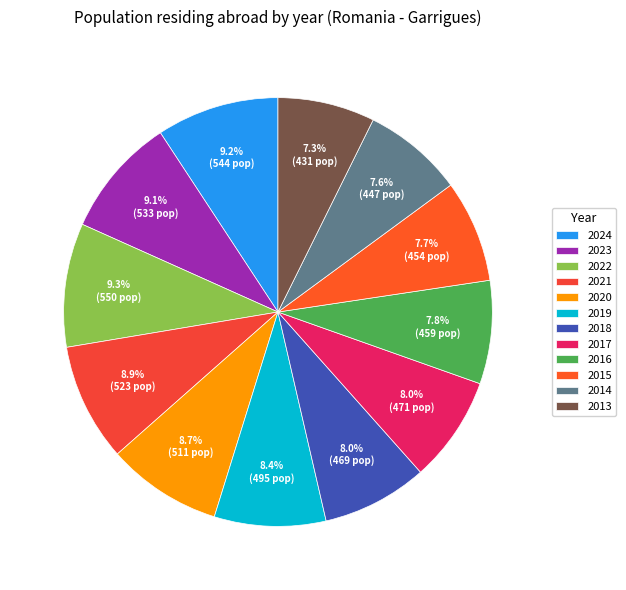

Which category has the smallest portion of the pie?

2013